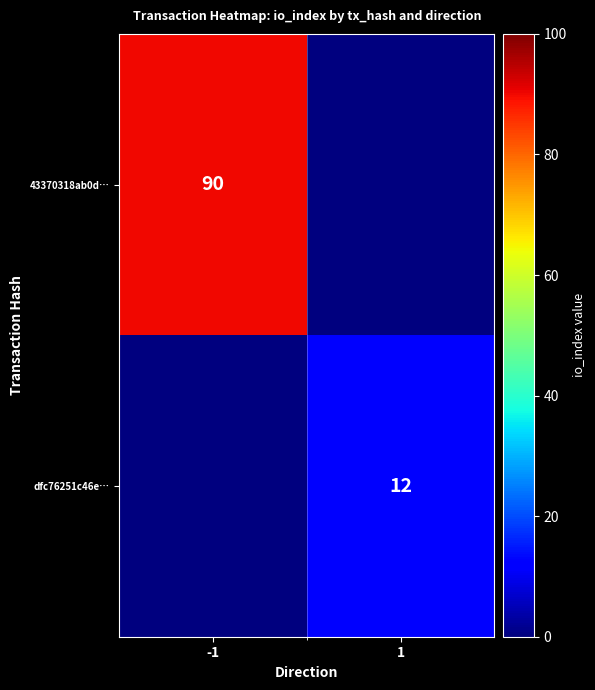

The value of dfc76251c46e… at 1 is 21. True or false?

False